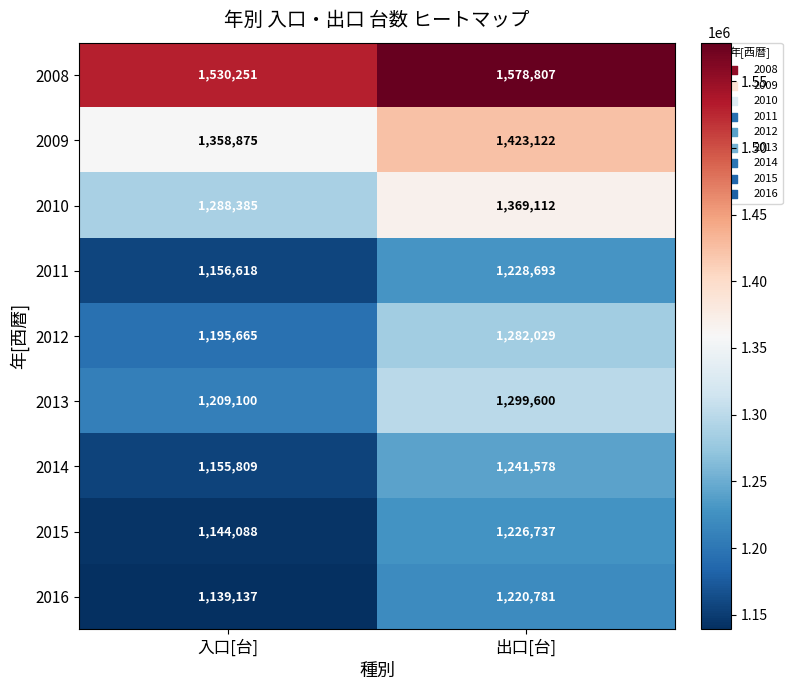

The 2016 series shows 1220781 at 出口[台]. True or false?

True